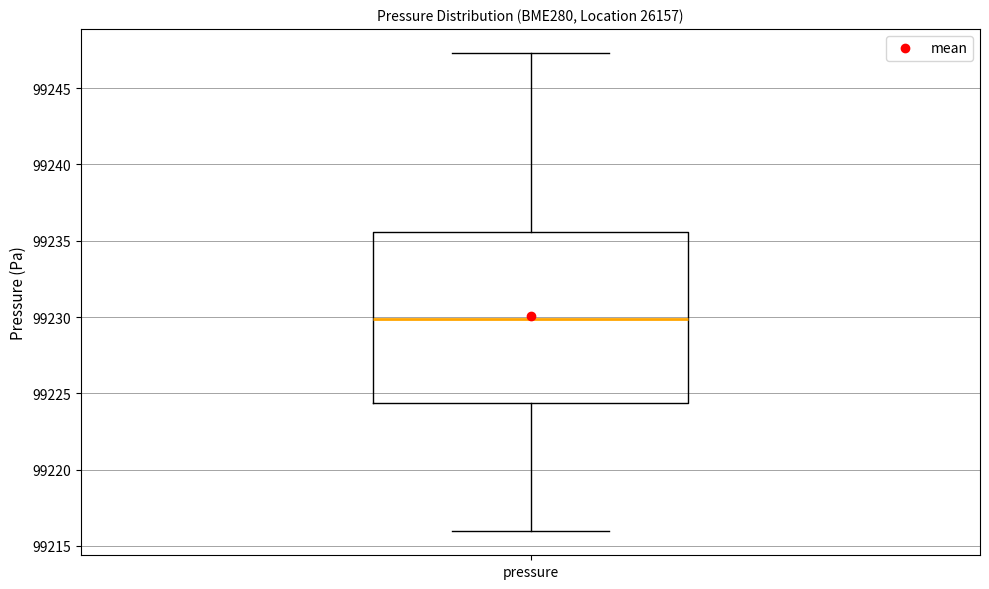

Transcribe this box plot: give where the median line is, the range the box spans, and where the two whiskers end, as read against the y-axis. The values are not printed on the chart, so give them approximately, as read against the axis.

median 99230.0, box 99224.5 to 99235.5, whiskers 99216.0 to 99247.5